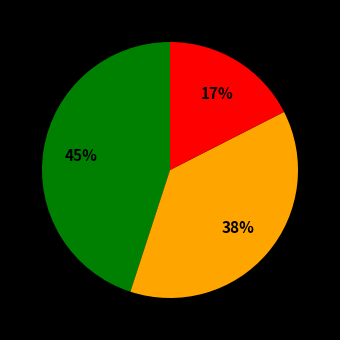

To the nearest percent, what is the average slice percentage?

33%